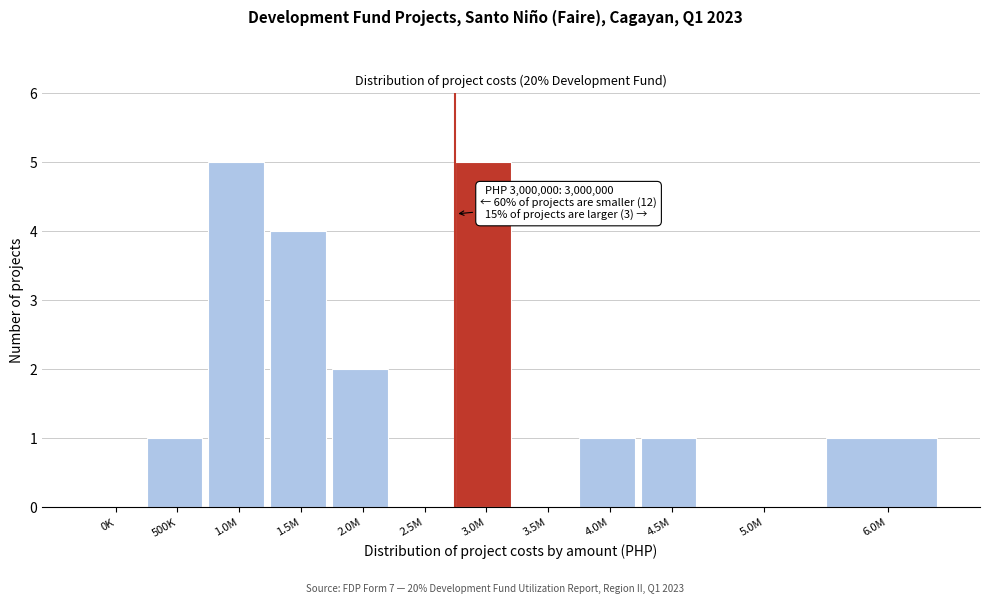

Reading right to left, list all the values displayed in this chart.

6.0M=1	5.0M=0	4.5M=1	4.0M=1	3.5M=0	3.0M=5	2.5M=0	2.0M=2	1.5M=4	1.0M=5	500K=1	0K=0